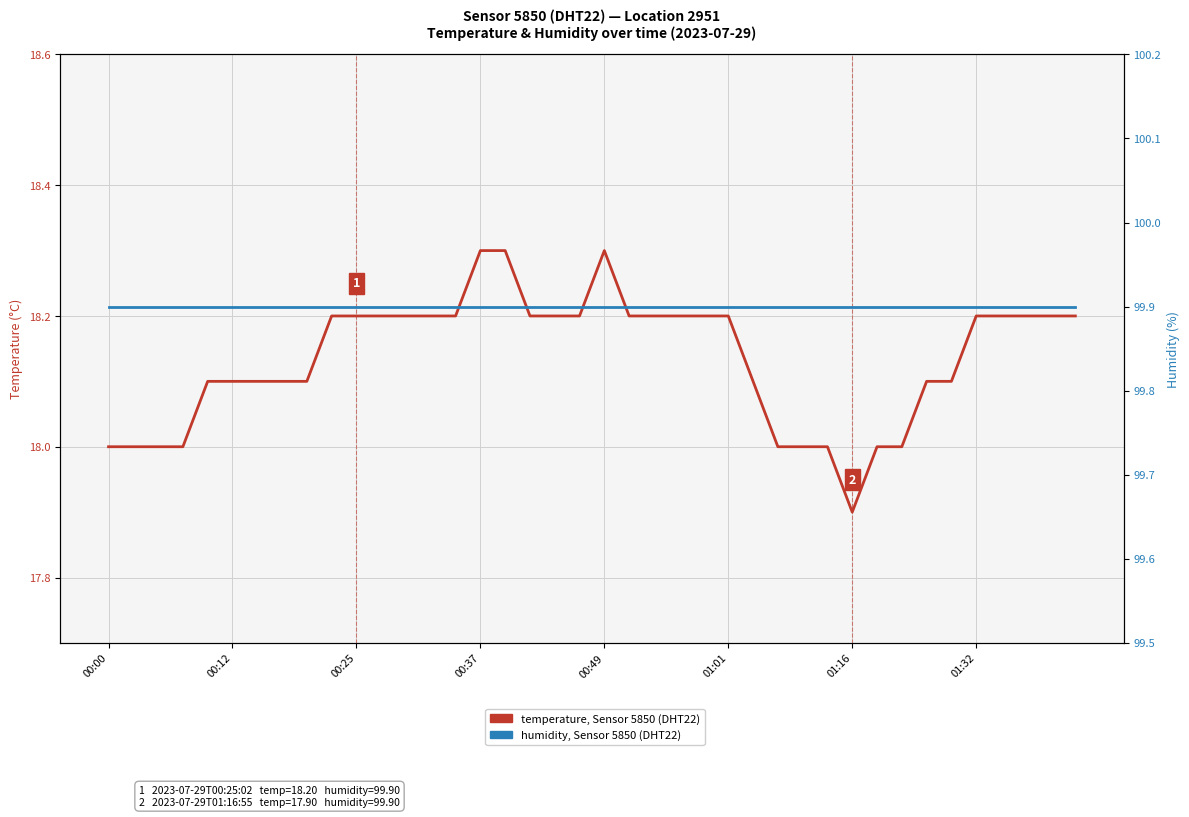

Which series has the widest spread of values?

temperature